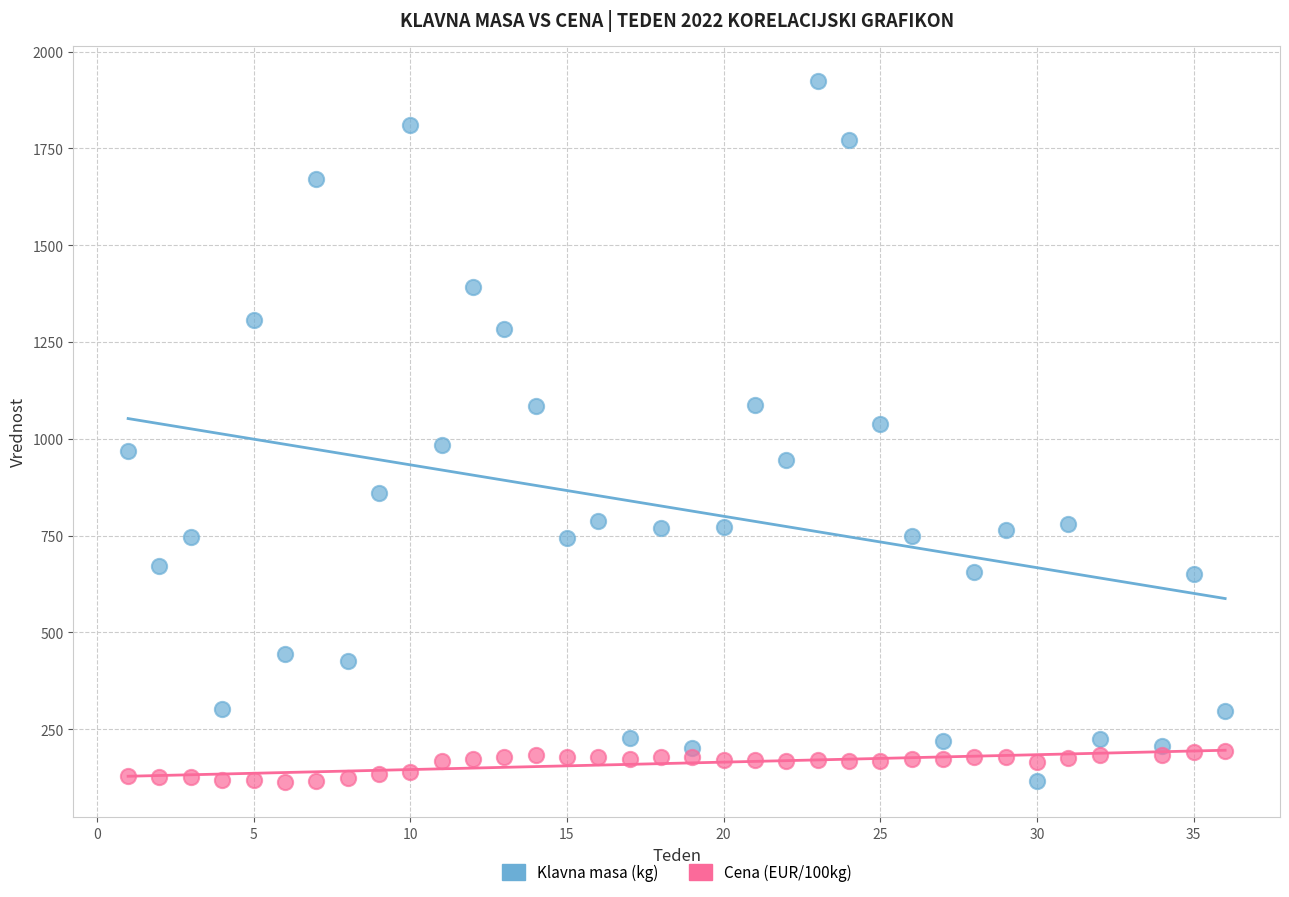

Which series has the largest Y range (max minus min)?

Klavna masa (kg)